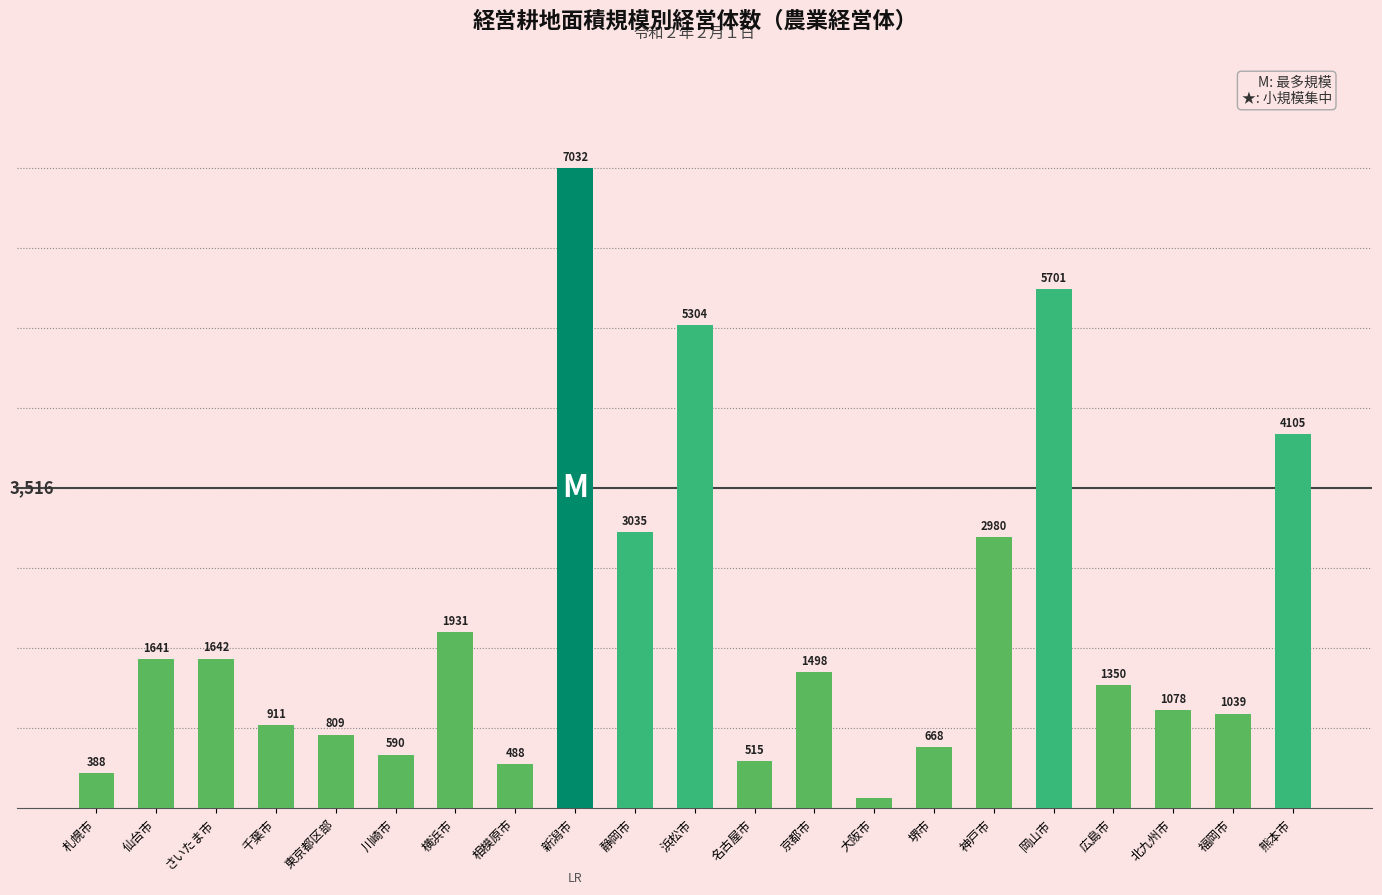

What is the change in value from 仙台市 to 岡山市?

+4060